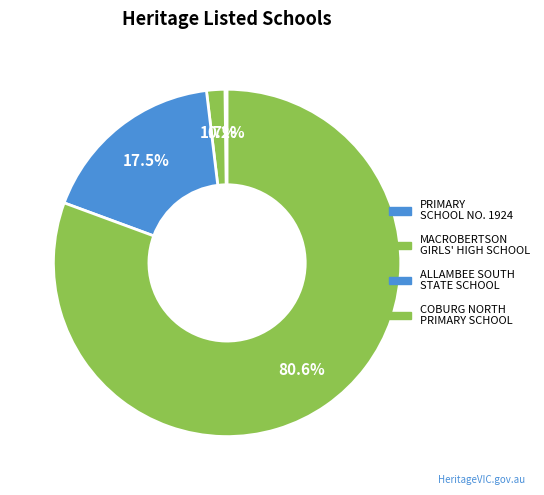

How many slices are in this pie chart?

4